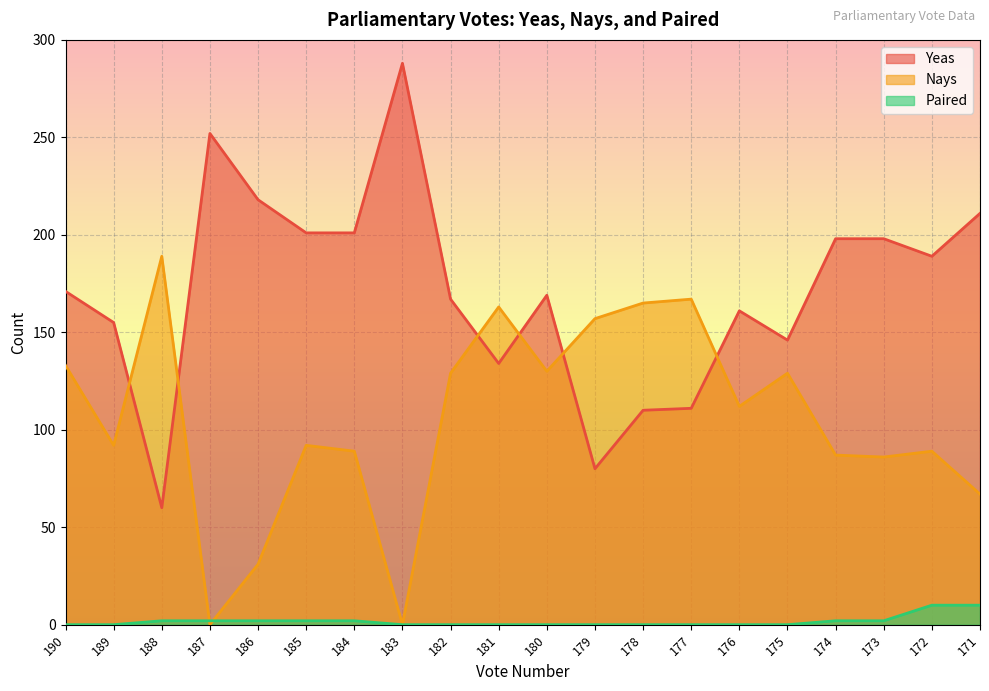

The value of Paired at 188 is 1. True or false?

False